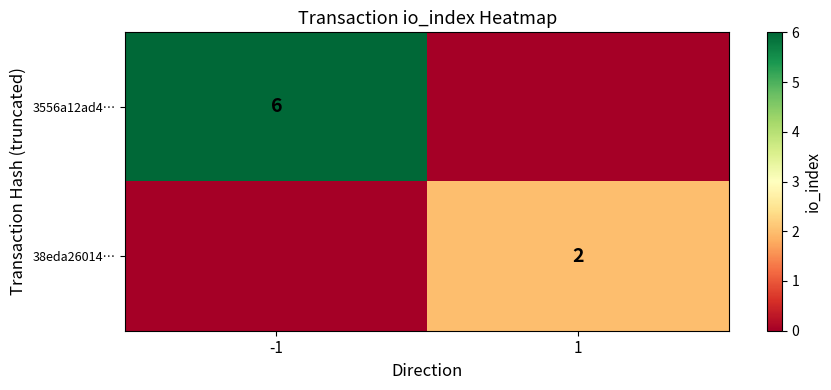

Which category has the highest value across all series?

-1